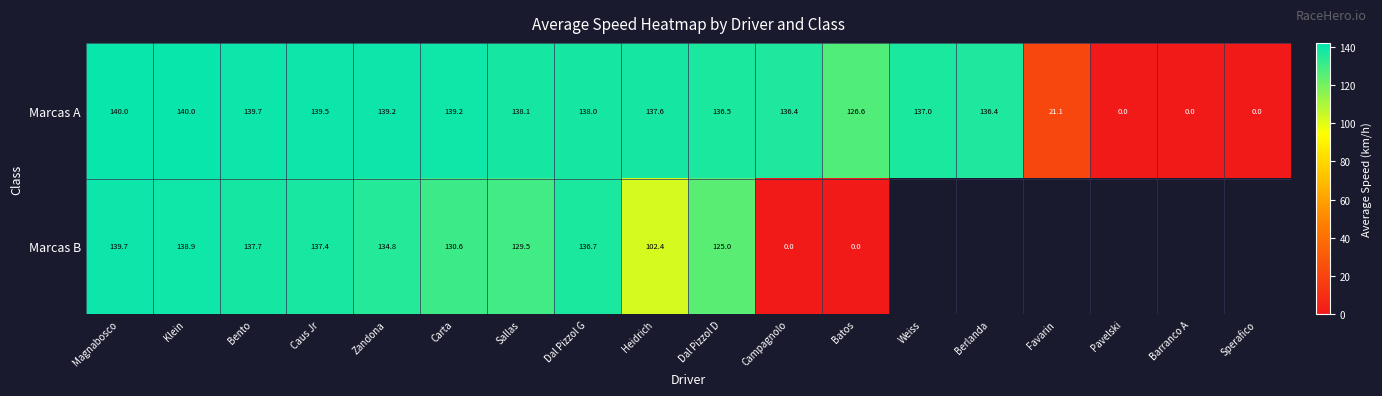

At which label does Marcas A first exceed 137?

Magnabosco